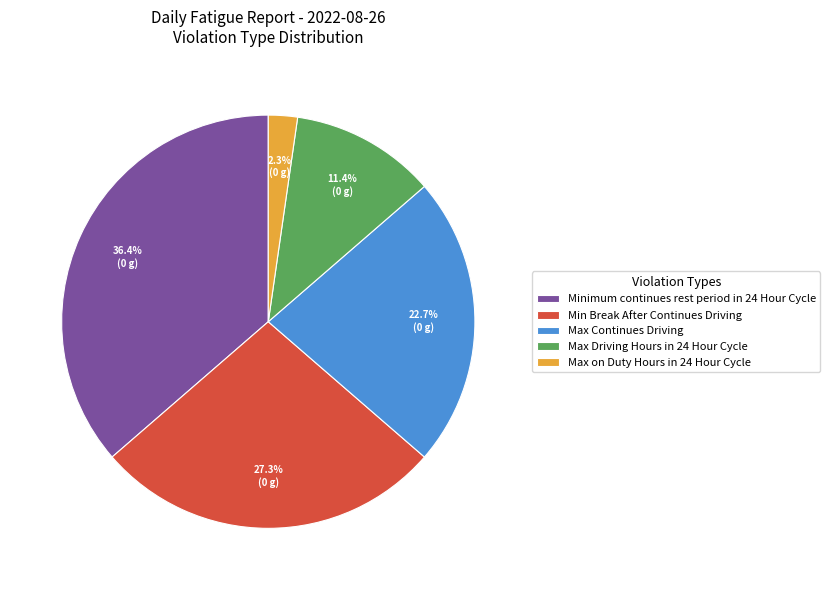

How many slices are in this pie chart?

5